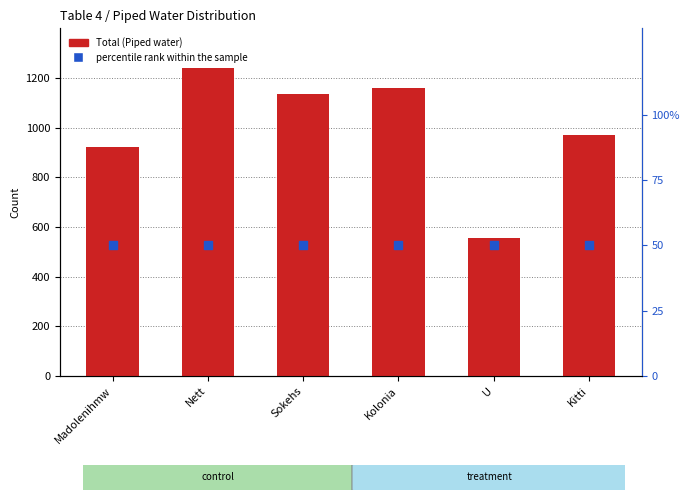

Is the value of Total (Piped water) at Sokehs greater than the value of percentile rank within the sample at Nett?

Yes